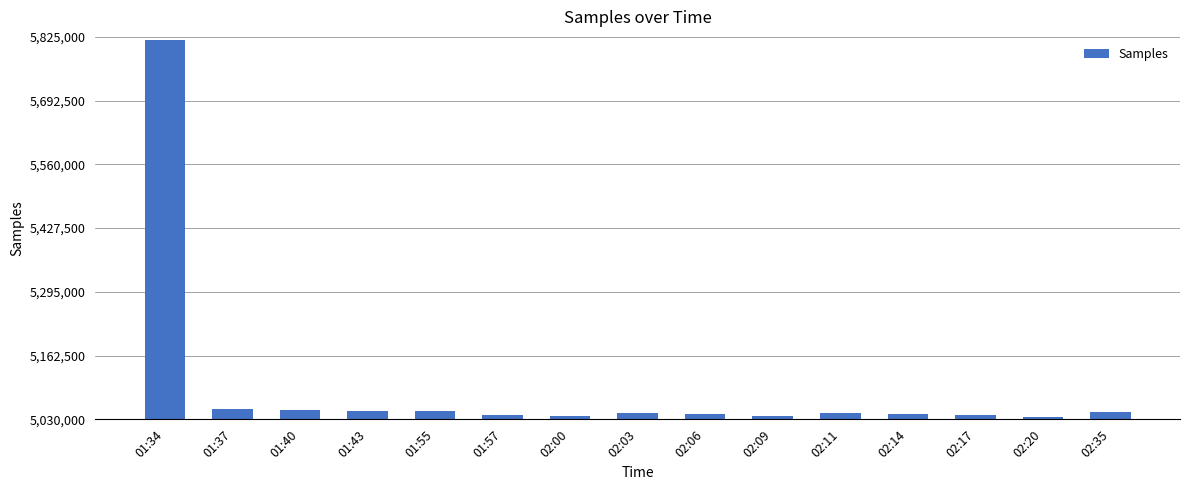

What is the sum of the values at 01:40 and 01:34?

10867786